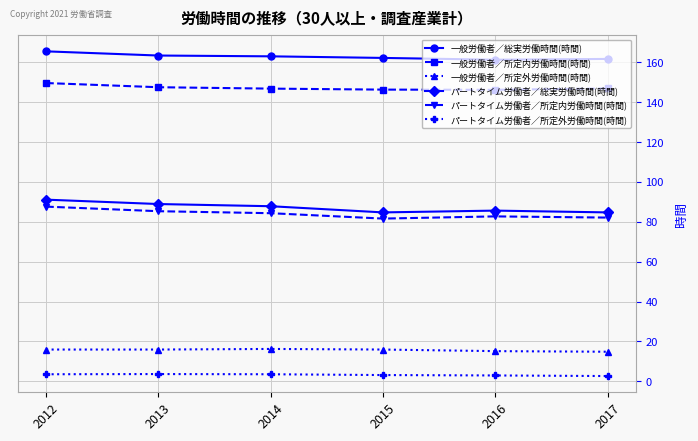

What is the maximum value shown in the chart?

165.5